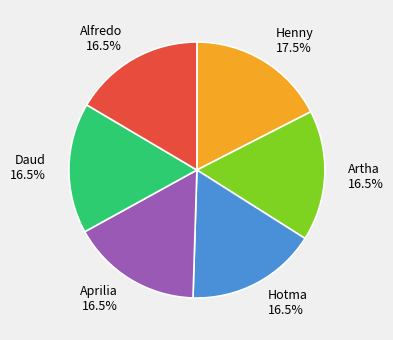

How many segments does this pie chart have?

6